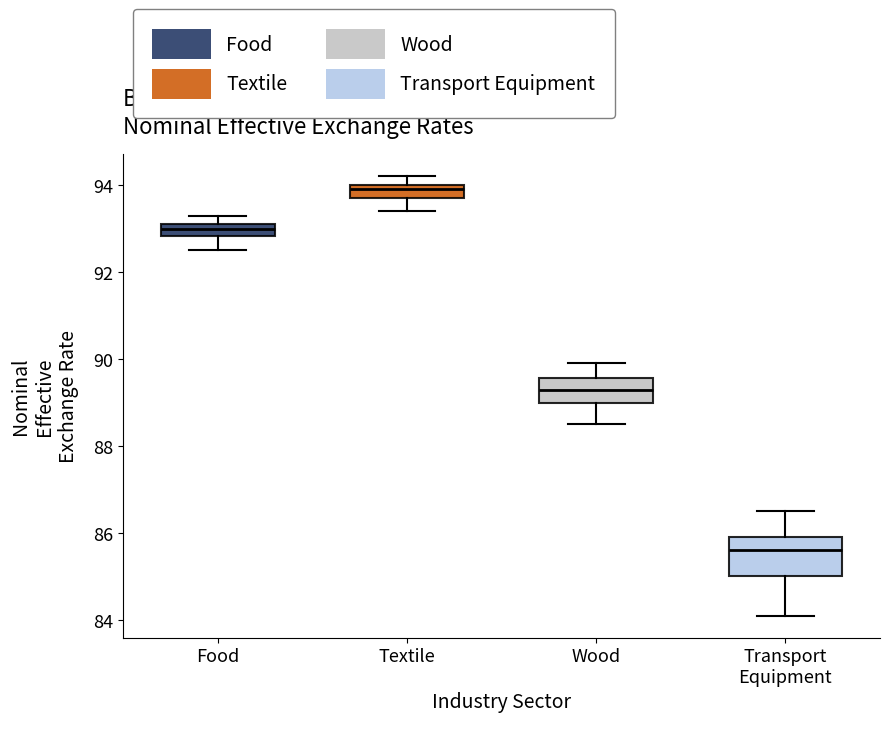

Which box has the highest median line?

Textile